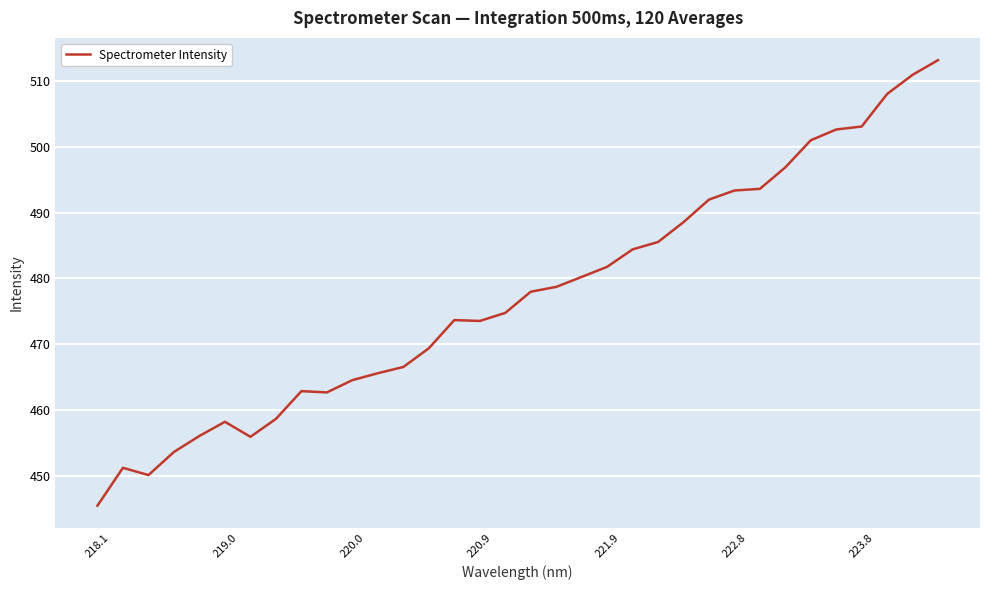

What is the difference between the maximum and minimum values?

67.7